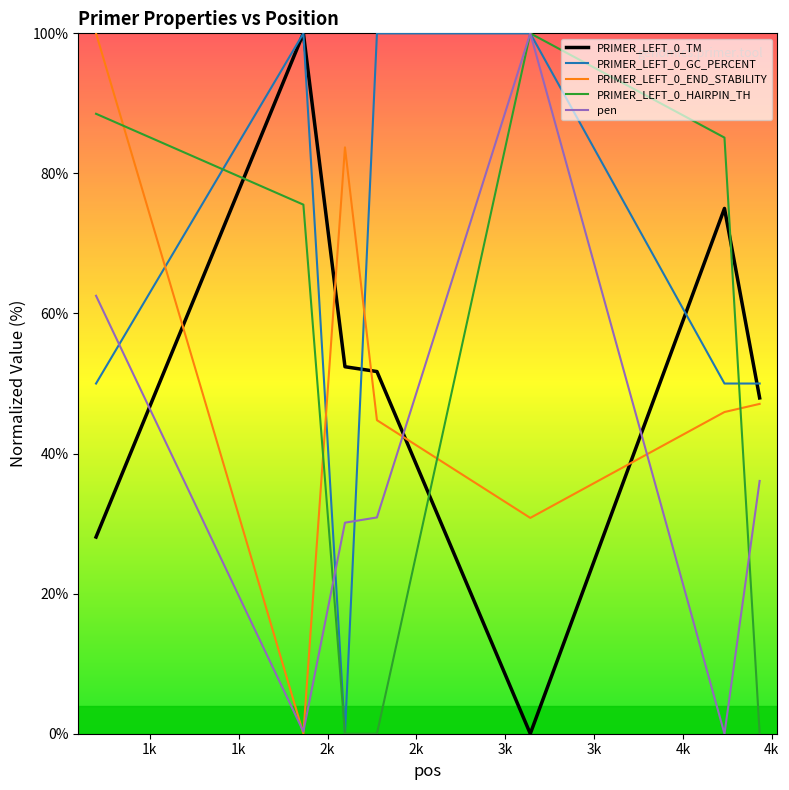

Which series has the largest total across all categories?

PRIMER_LEFT_0_GC_PERCENT